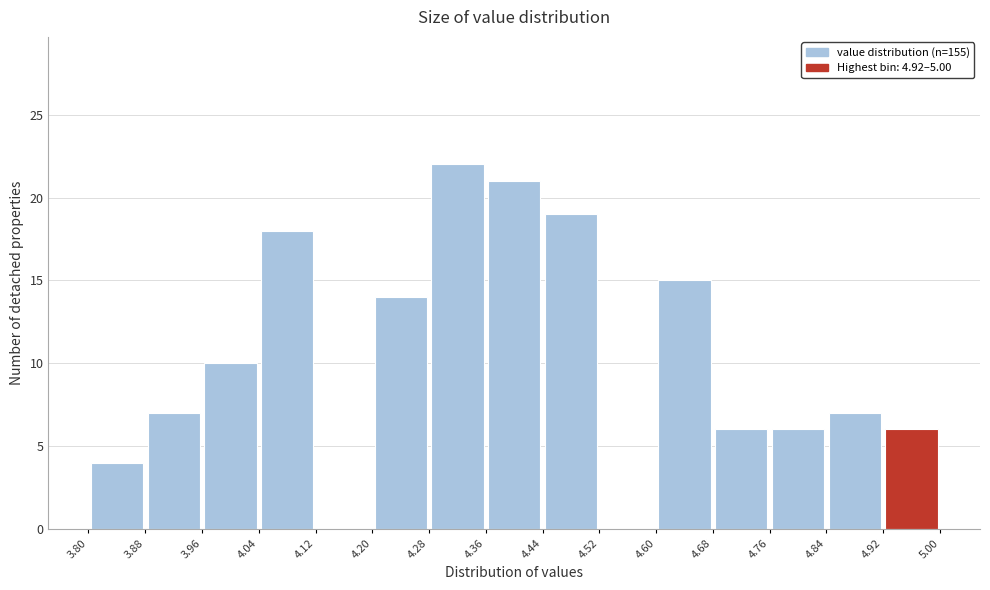

How tall is the bar that spans 4.68 to 4.76 on the x-axis? The values are not printed on the chart, so give them approximately, as read against the axis.

6